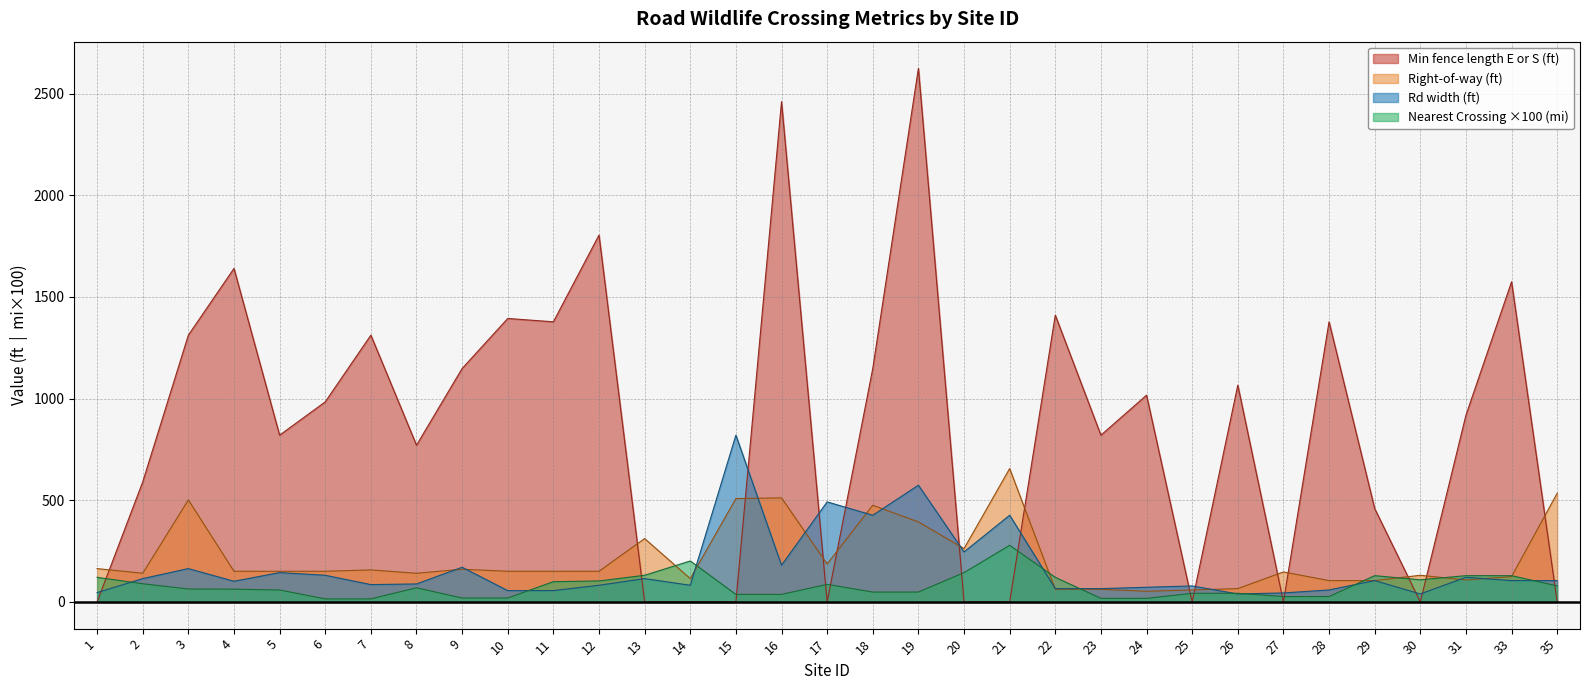

In Nearest Crossing (mi), how many points are lower than both neighbors (excluding endpoints)?

1